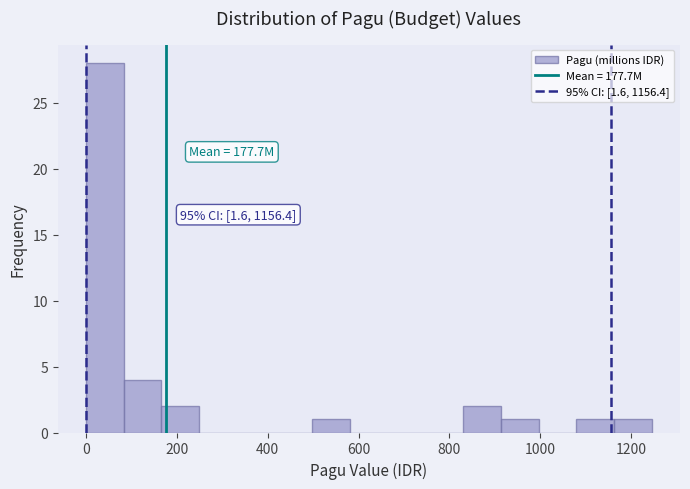

Which range on the x-axis has the tallest bar?

0 to 80